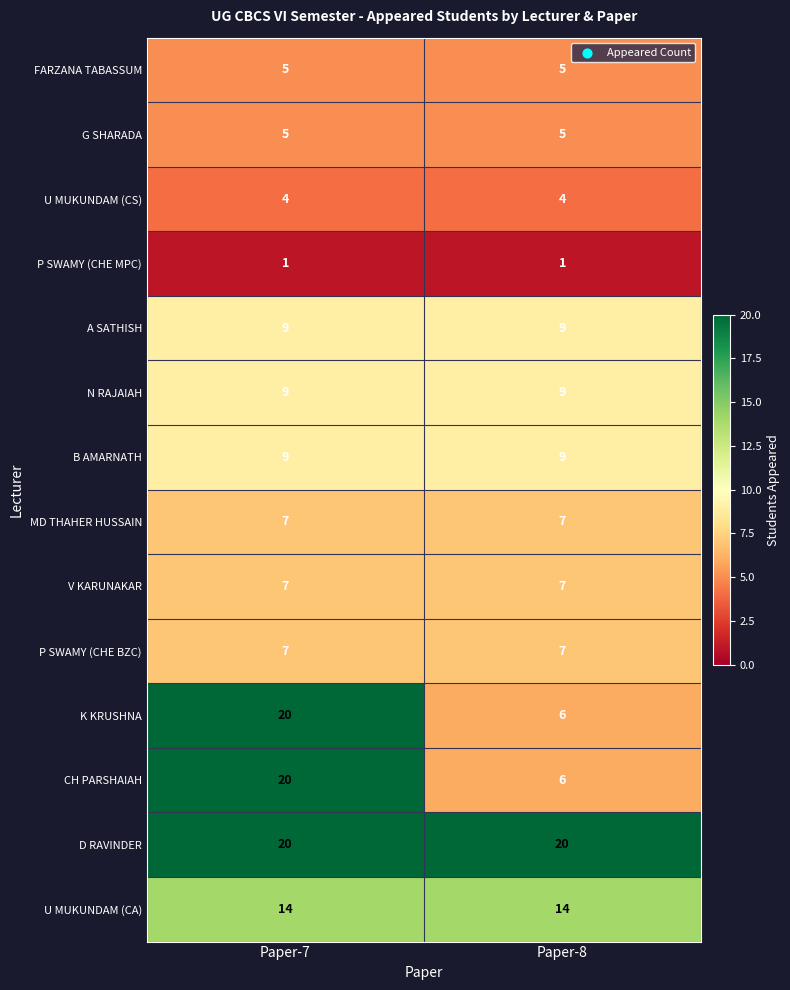

Is it true that K KRUSHNA equals 36 at Paper-7?

False